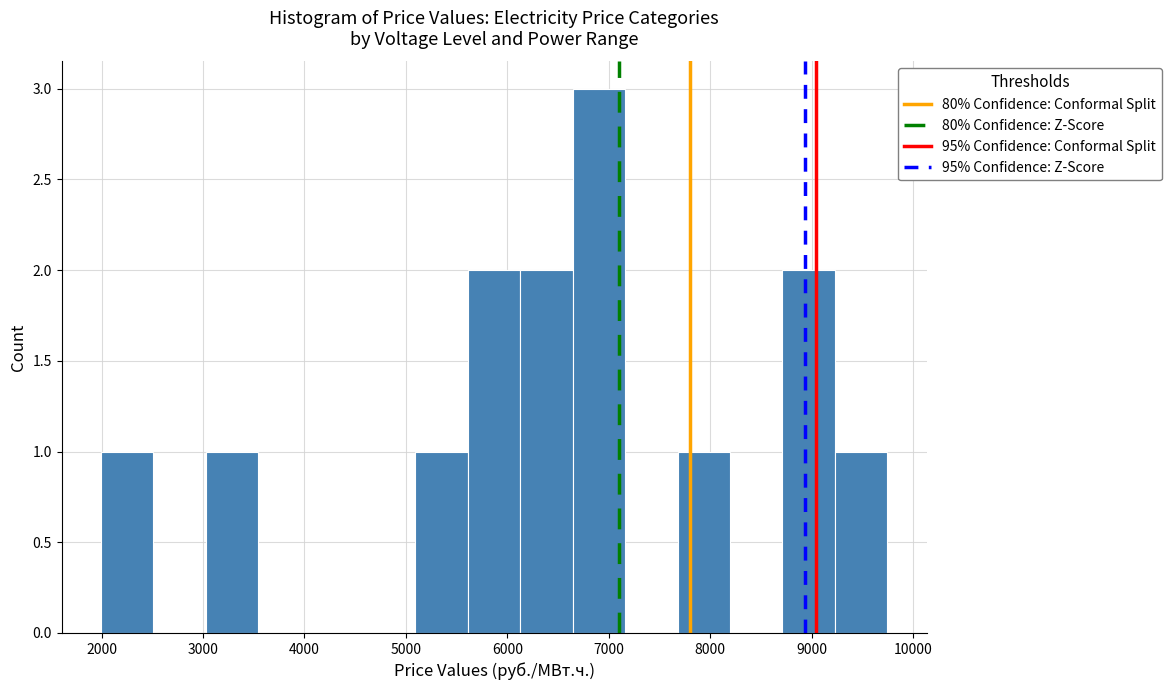

Reading left to right, transcribe this chart: for each bar, give the range it covers on the x-axis and its height. Neither the bar edges nor the heights are printed on the chart, so give them approximately, as read against the axes.

2000 to 2500: 1
2500 to 3000: 0
3000 to 3500: 1
3500 to 4100: 0
4100 to 4600: 0
4600 to 5100: 0
5100 to 5600: 1
5600 to 6100: 2
6100 to 6600: 2
6600 to 7200: 3
7200 to 7700: 0
7700 to 8200: 1
8200 to 8700: 0
8700 to 9200: 2
9200 to 9700: 1